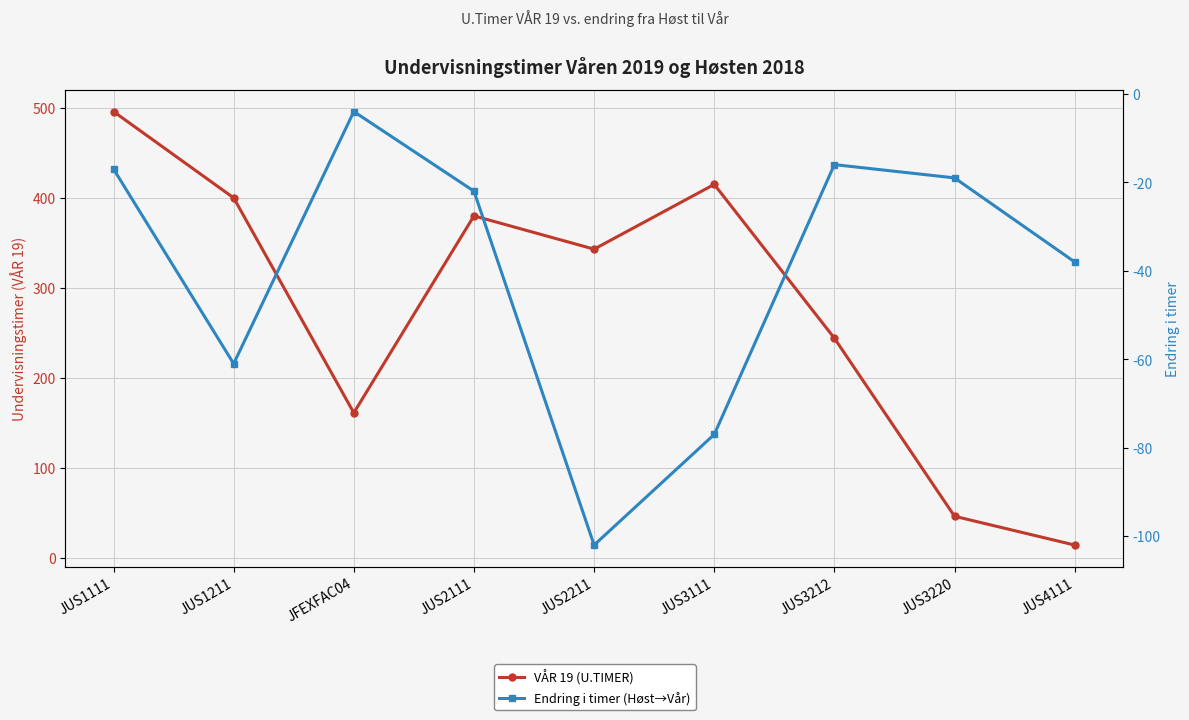

At which label does Endring i timer (Høst→Vår) reach its minimum?

JUS2211